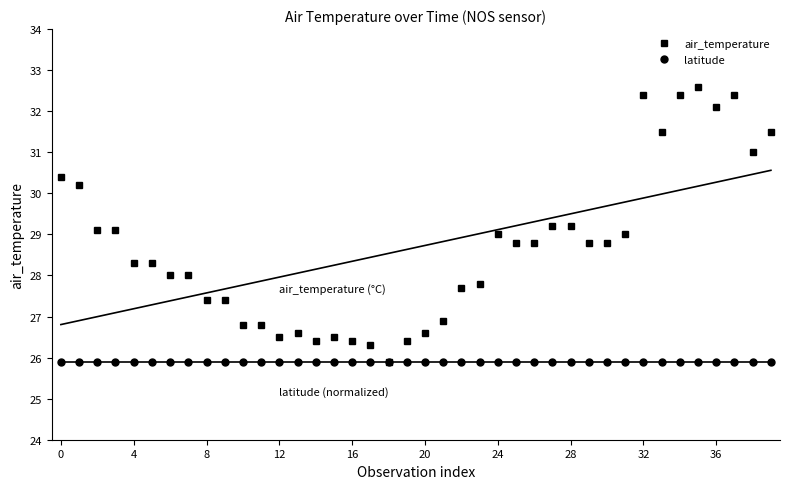

What is the maximum value for air_temperature?

32.6